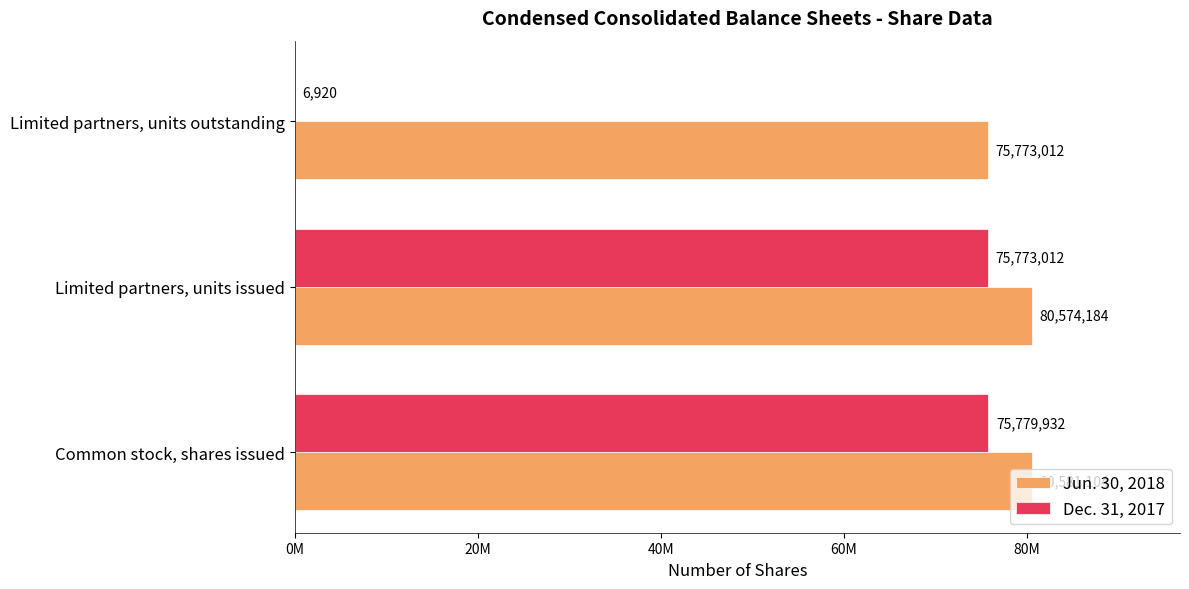

Which series has the largest range (max minus min)?

Dec. 31, 2017